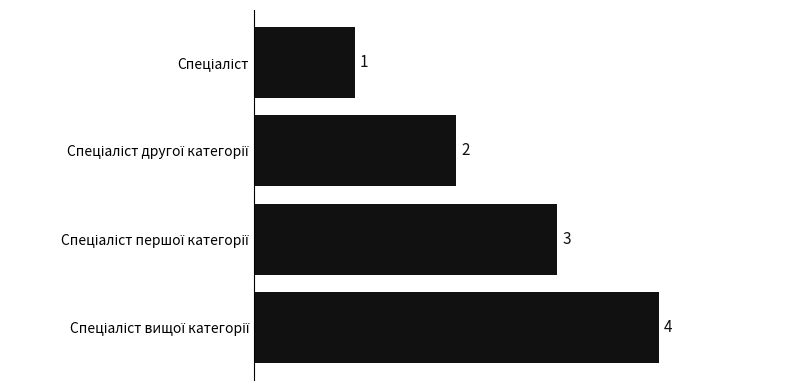

Count the number of data series in this chart.

1